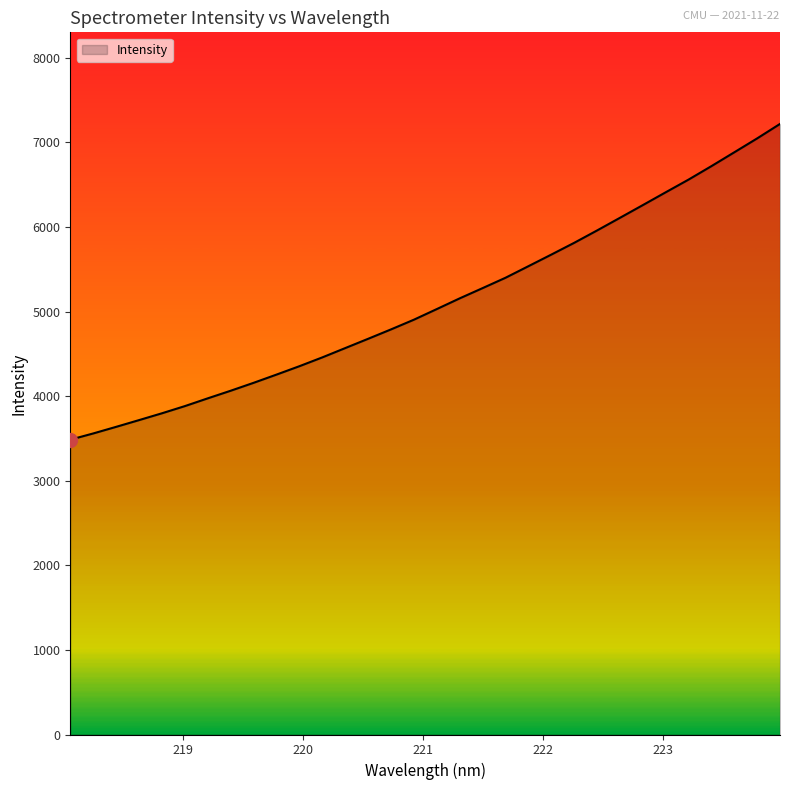

What is the difference between the maximum and minimum values?

3732.4